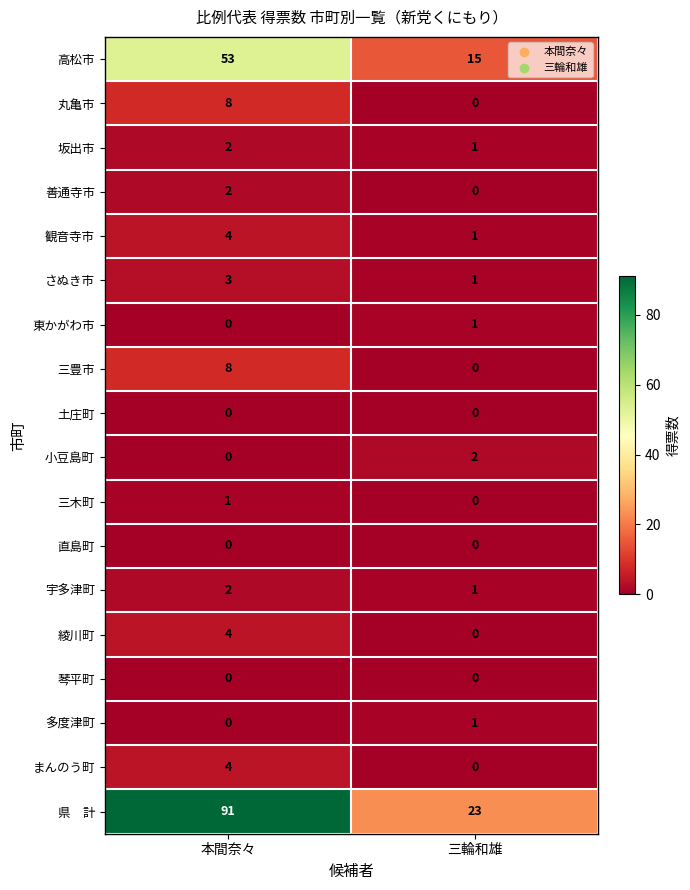

Where is 坂出市 nearest to the value 1?

三輪和雄